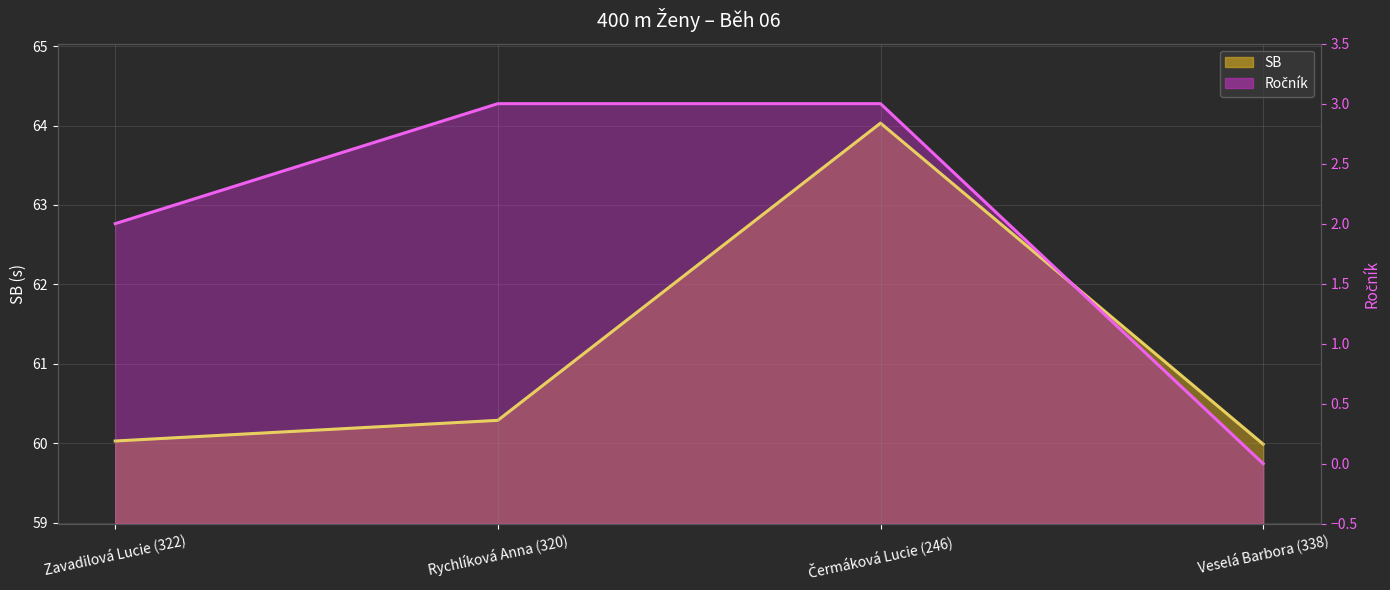

List the labels in order of Ročník value, smallest first.

Veselá Barbora (338), Zavadilová Lucie (322), Rychlíková Anna (320), Čermáková Lucie (246)